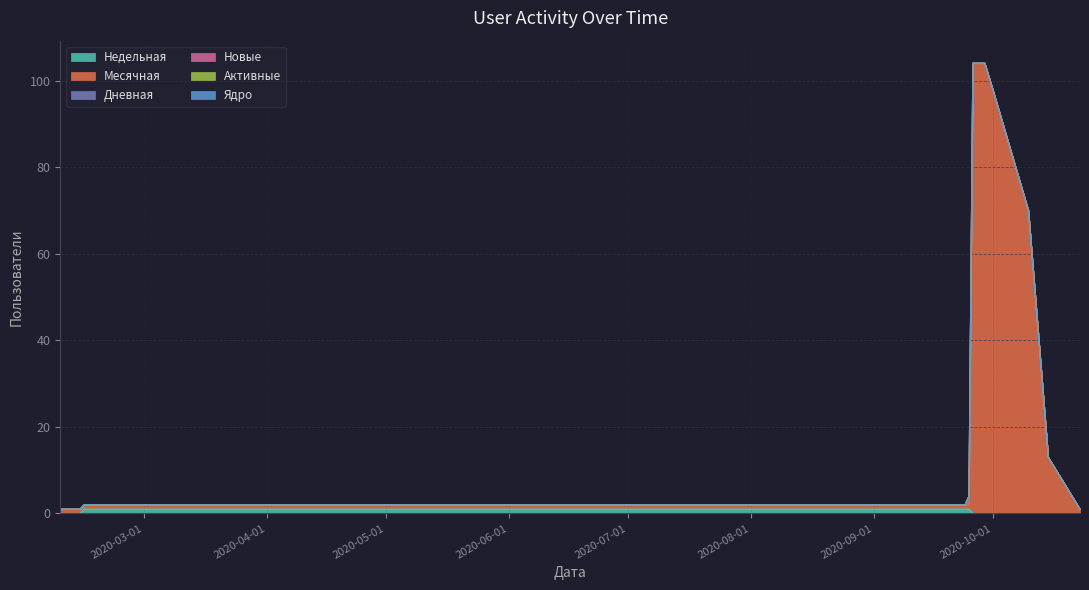

How many lines are shown in the chart?

6